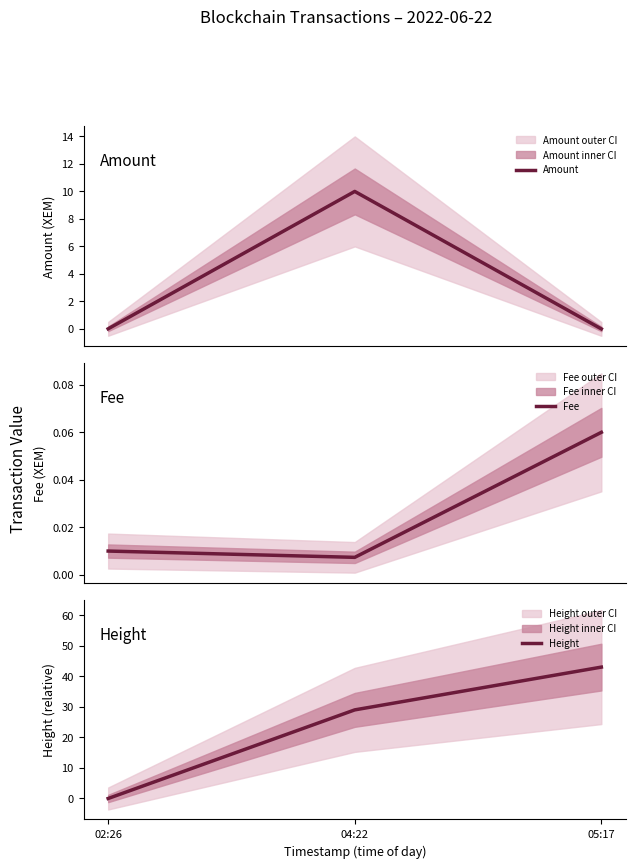

Reading right to left, extract all data points from this chart.

Amount: 05:17=0.0	04:22=10.0	02:26=0.0
Fee: 05:17=0.1	04:22=0.0	02:26=0.0
Height: 05:17=43.0	04:22=29.0	02:26=0.0